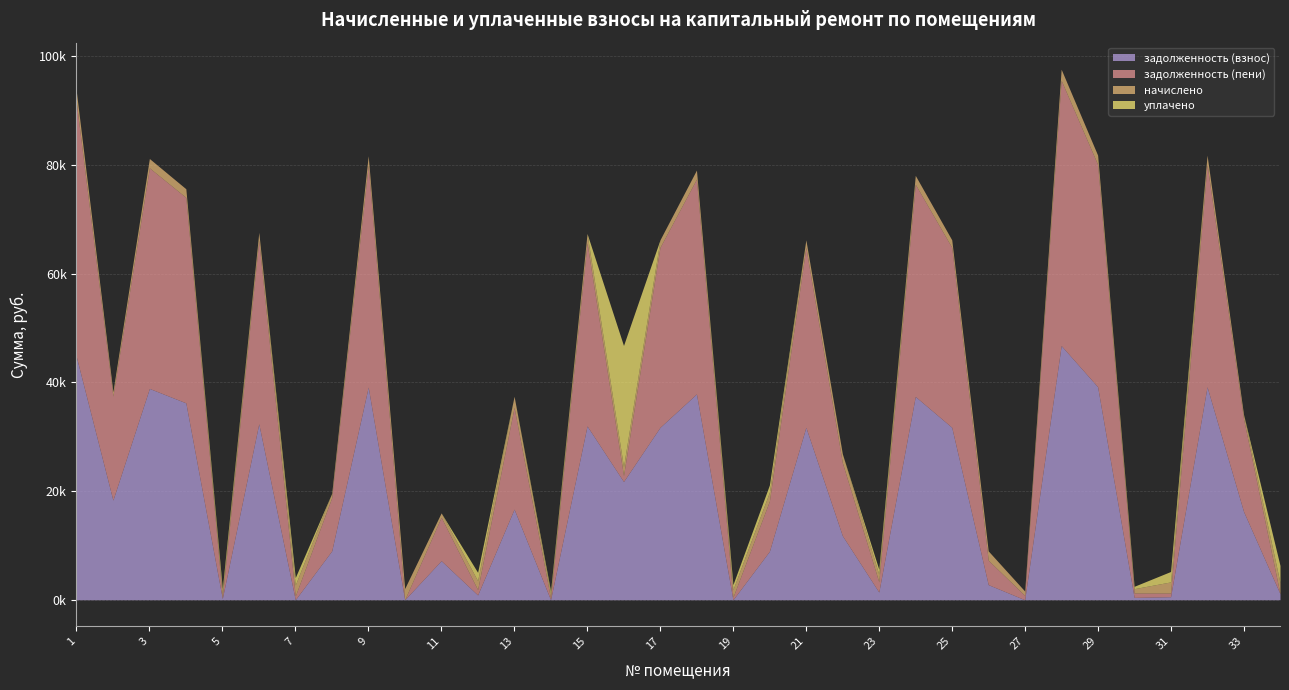

True or false: начислено has a value of 724.2 at 4.

False